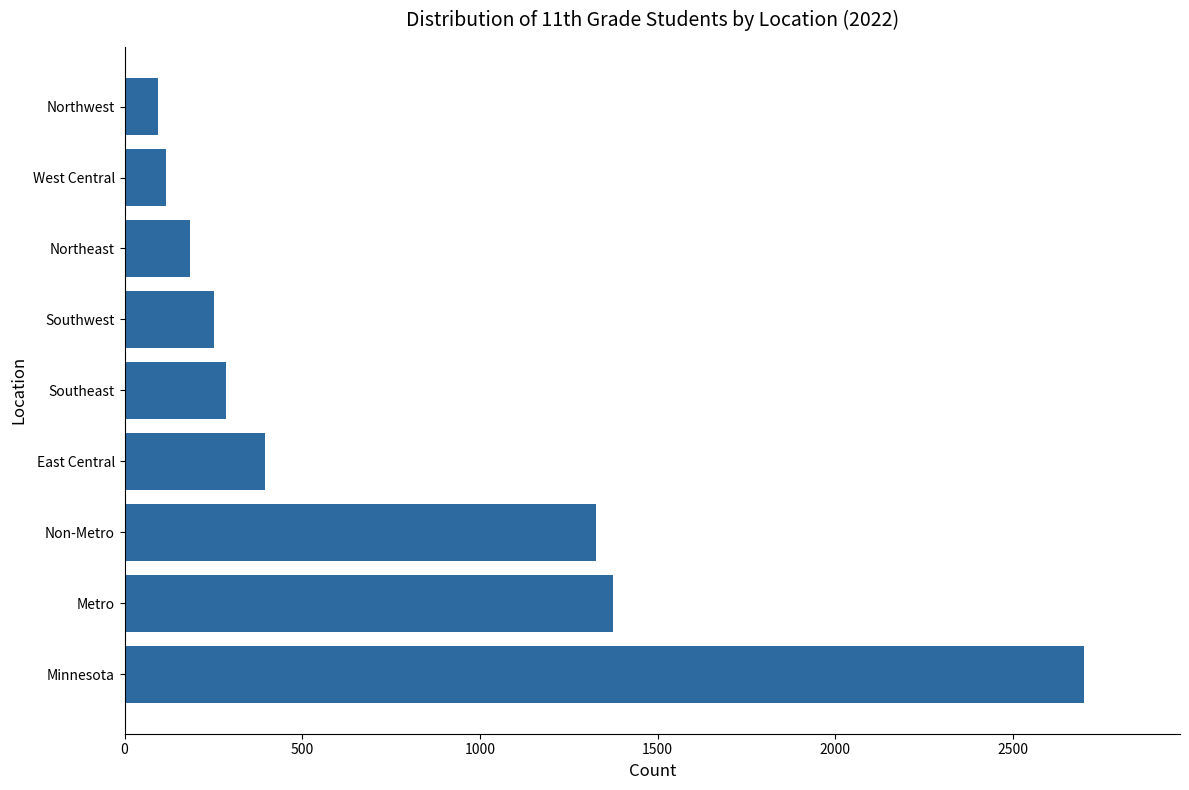

Between West Central and Southwest, which is larger?

Southwest